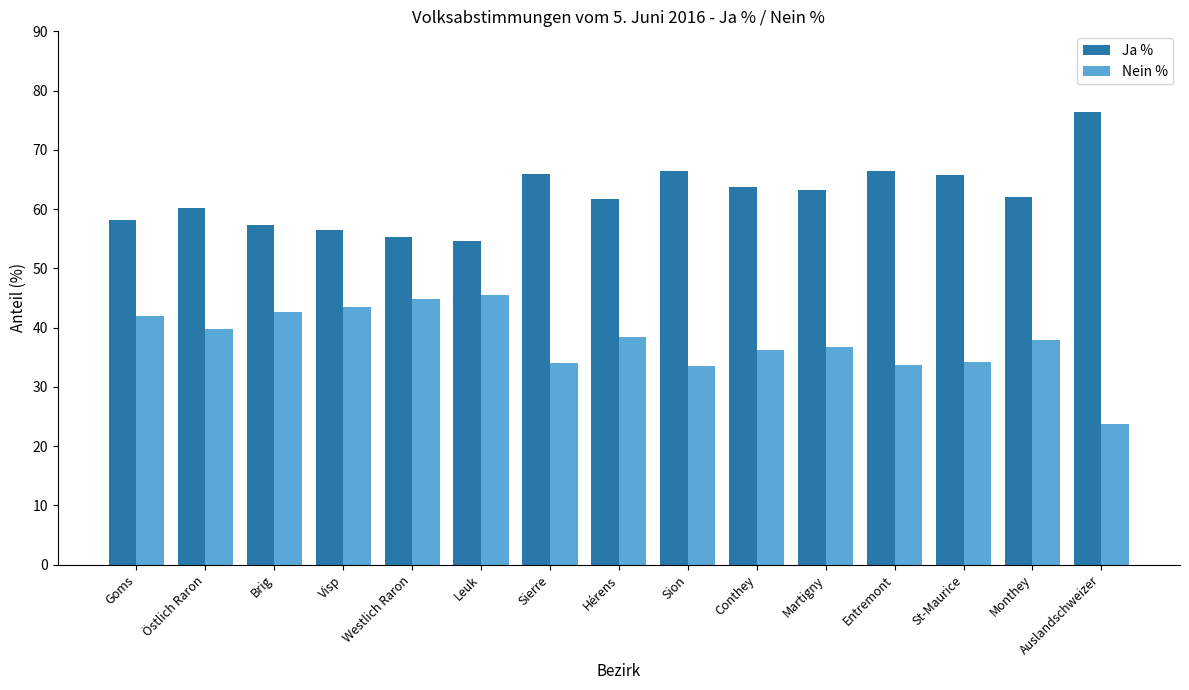

At which label does Ja % reach its peak?

Auslandschweizer